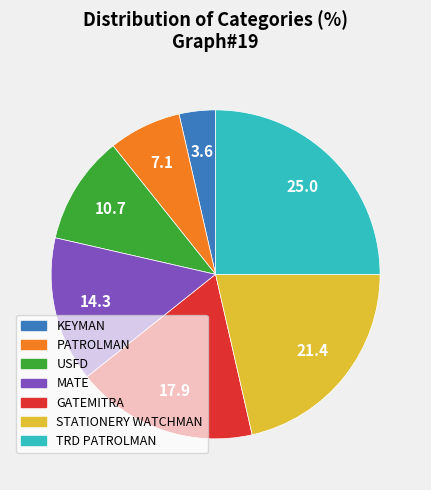

How many slices are in this pie chart?

7